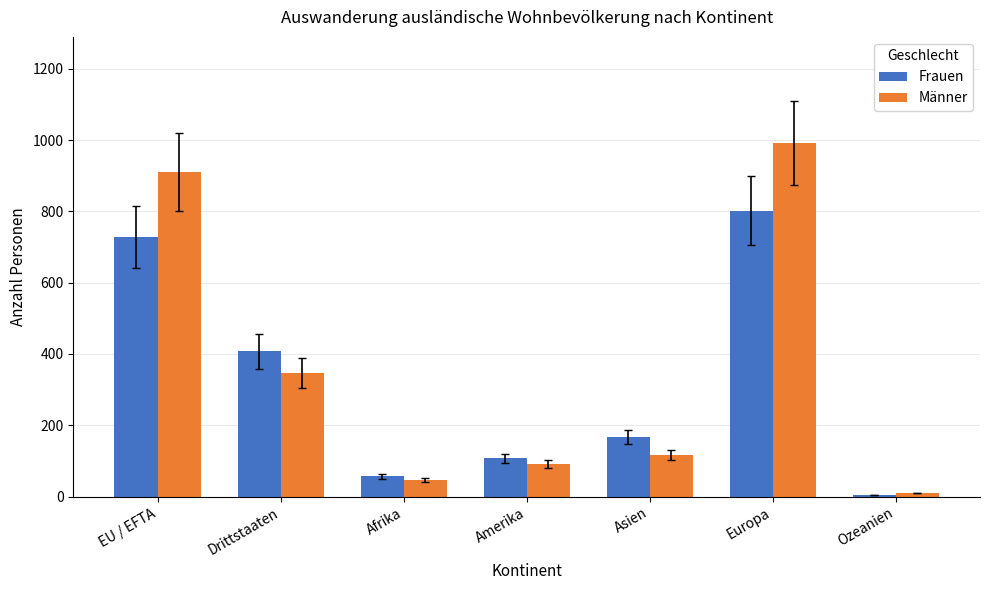

What is the difference between the second highest and minimum values in the Frauen series?

724